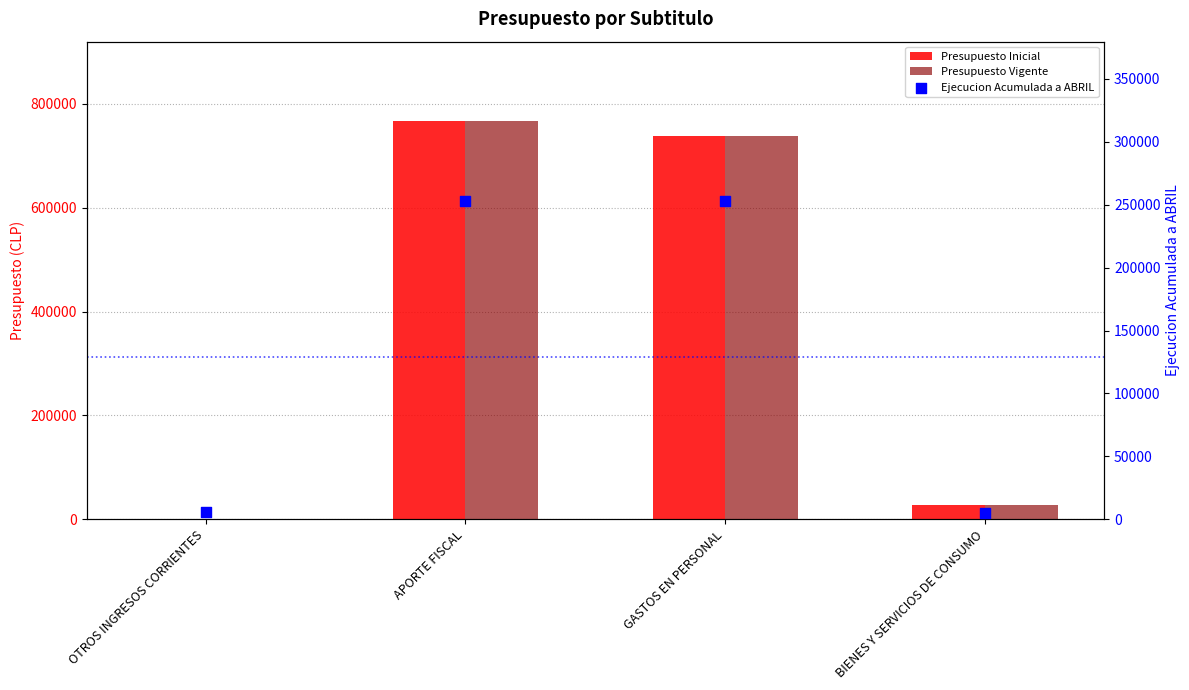

Which series contains the lowest Y value?

Presupuesto Inicial